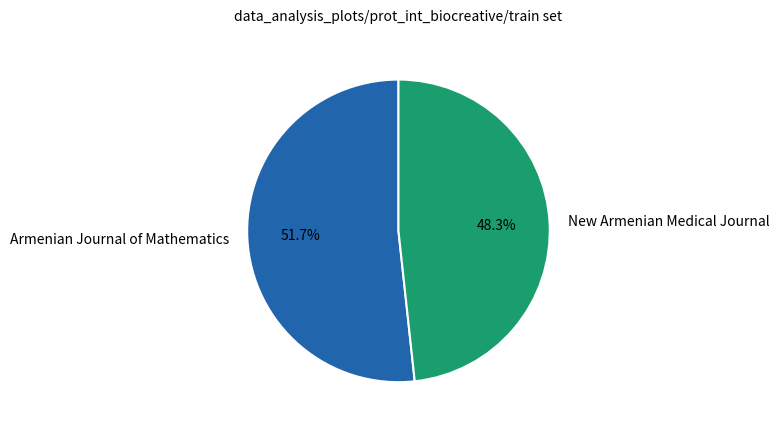

Which slice is the smallest?

New Armenian Medical Journal